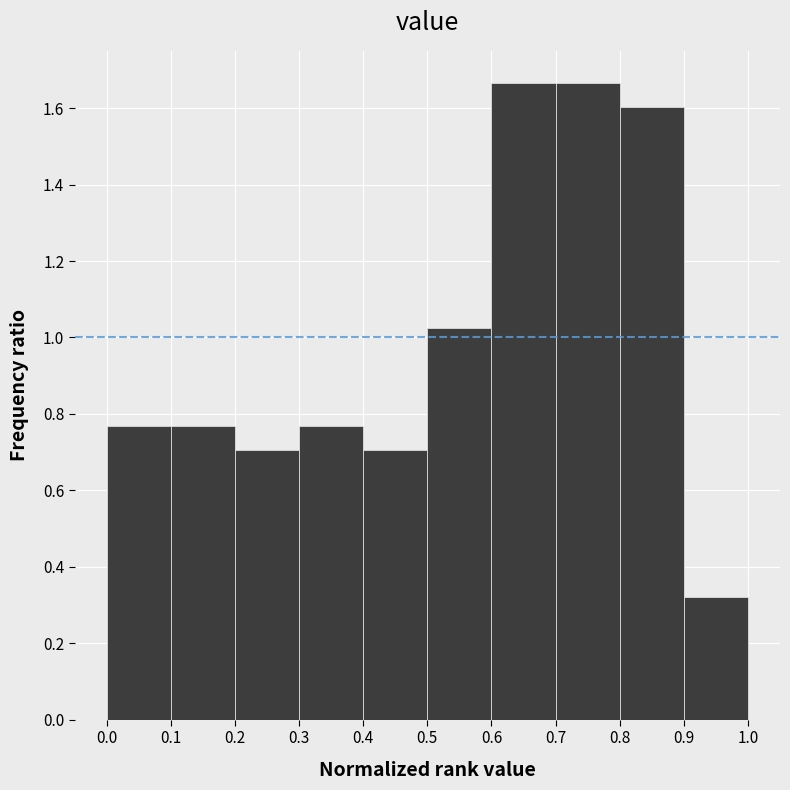

Reading left to right, list every bar in this chart as the range it spans on the x-axis followed by its height. The values are not printed on the chart, so give them approximately, as read against the axis.

0.0 to 0.1: 0.76
0.1 to 0.2: 0.76
0.2 to 0.3: 0.70
0.3 to 0.4: 0.76
0.4 to 0.5: 0.70
0.5 to 0.6: 1.02
0.6 to 0.7: 1.66
0.7 to 0.8: 1.66
0.8 to 0.9: 1.60
0.9 to 1.0: 0.32